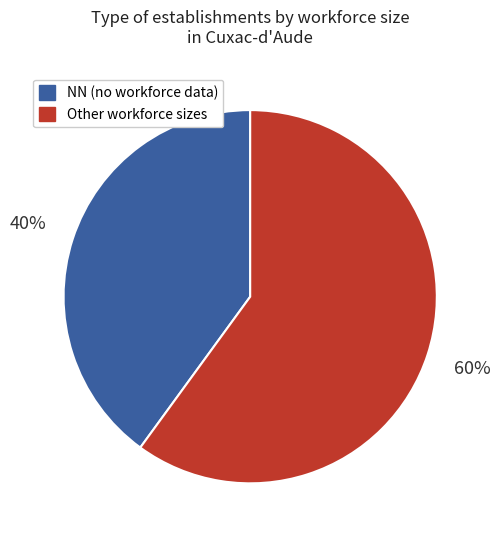

The NN (no workforce data) slice represents 32% of the pie. True or false?

False